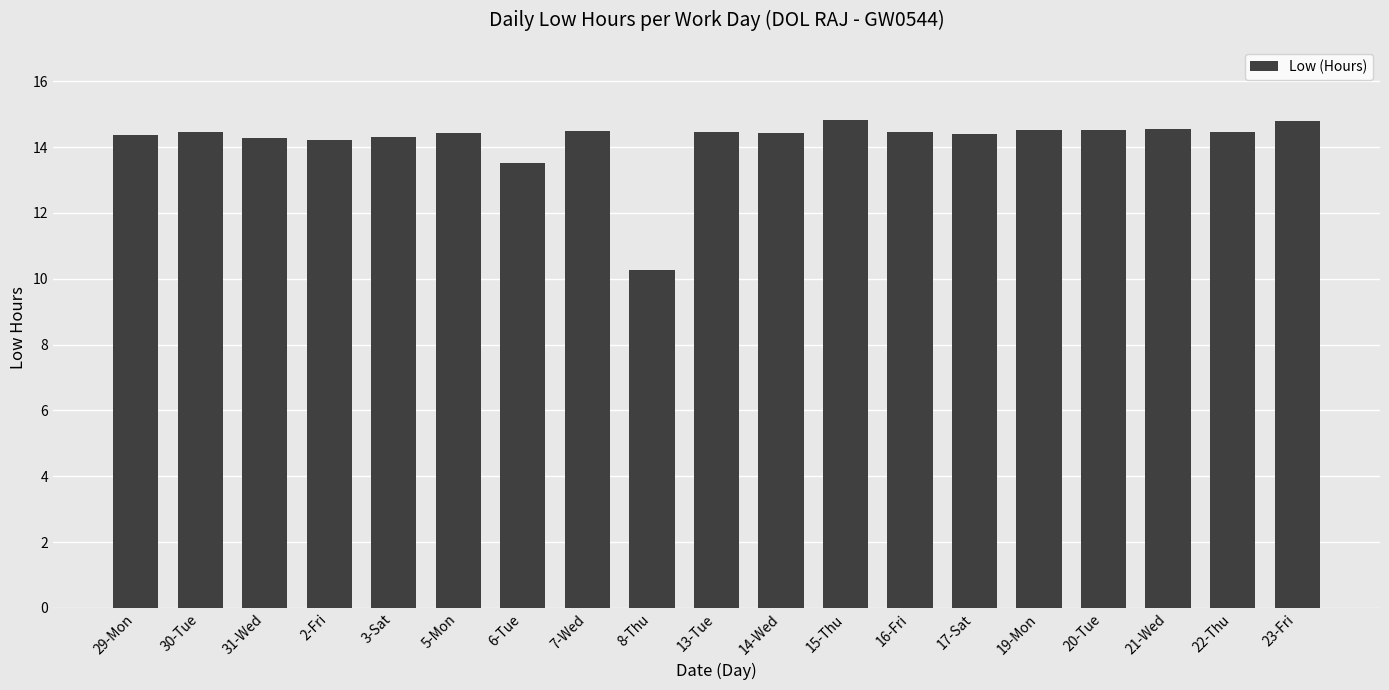

What is the ratio of the value at 29-Mon to the value at 16-Fri?

1.0